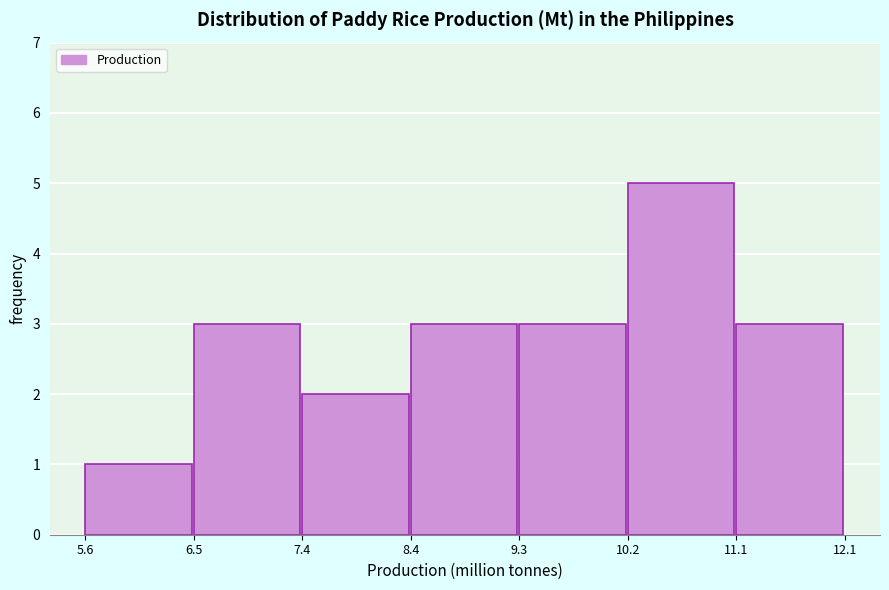

What is the height of the bar covering 11.1 to 12.1 on the x-axis? The values are not printed on the chart, so give them approximately, as read against the axis.

3